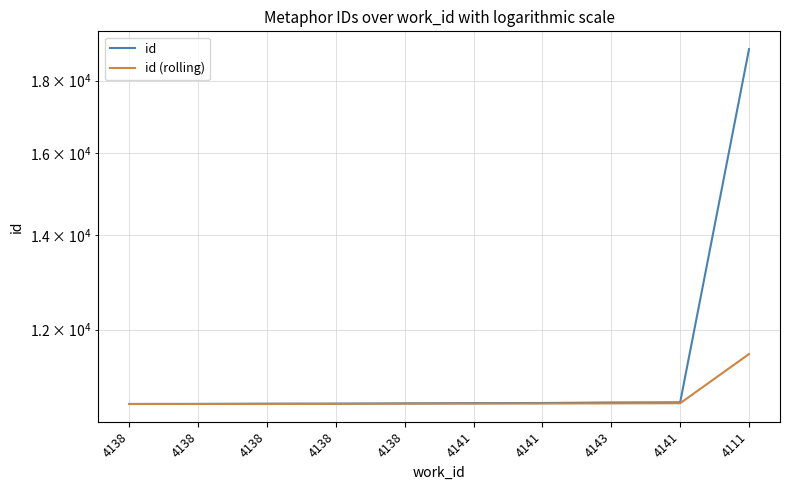

Is this an area chart (filled region under the line)?

No